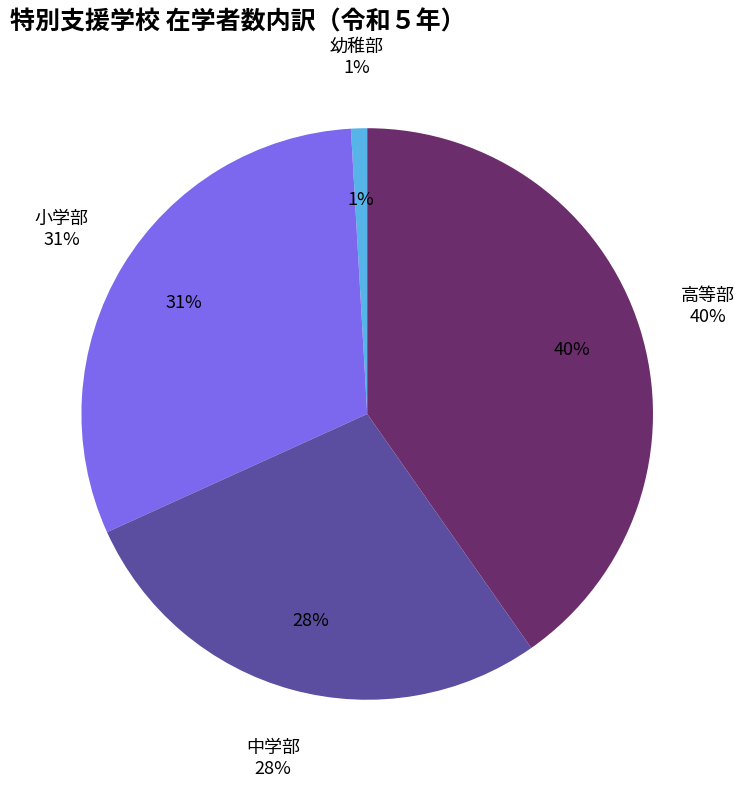

True or false: 中学部 accounts for 28% of the total.

True